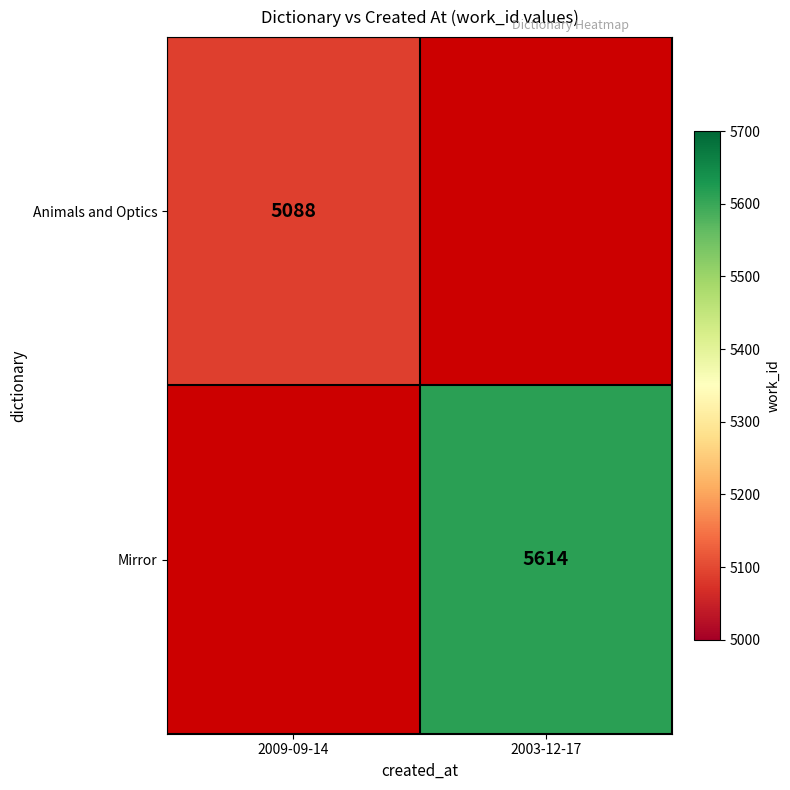

Count the number of categories in the chart.

2